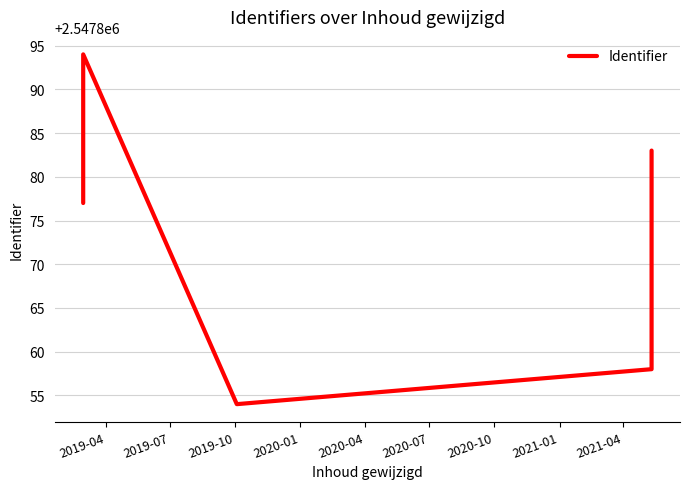

What is the sum of all values?

17835114